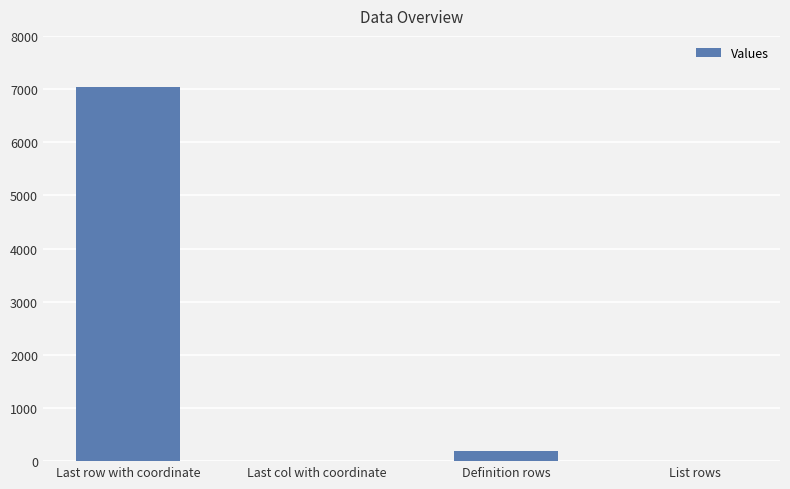

What is the maximum value shown in the chart?

7044